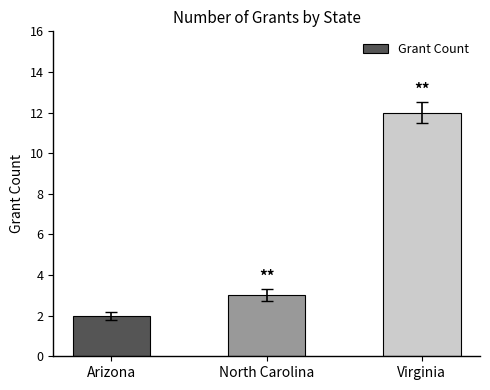

The chart shows a value of 1 at North Carolina. True or false?

False